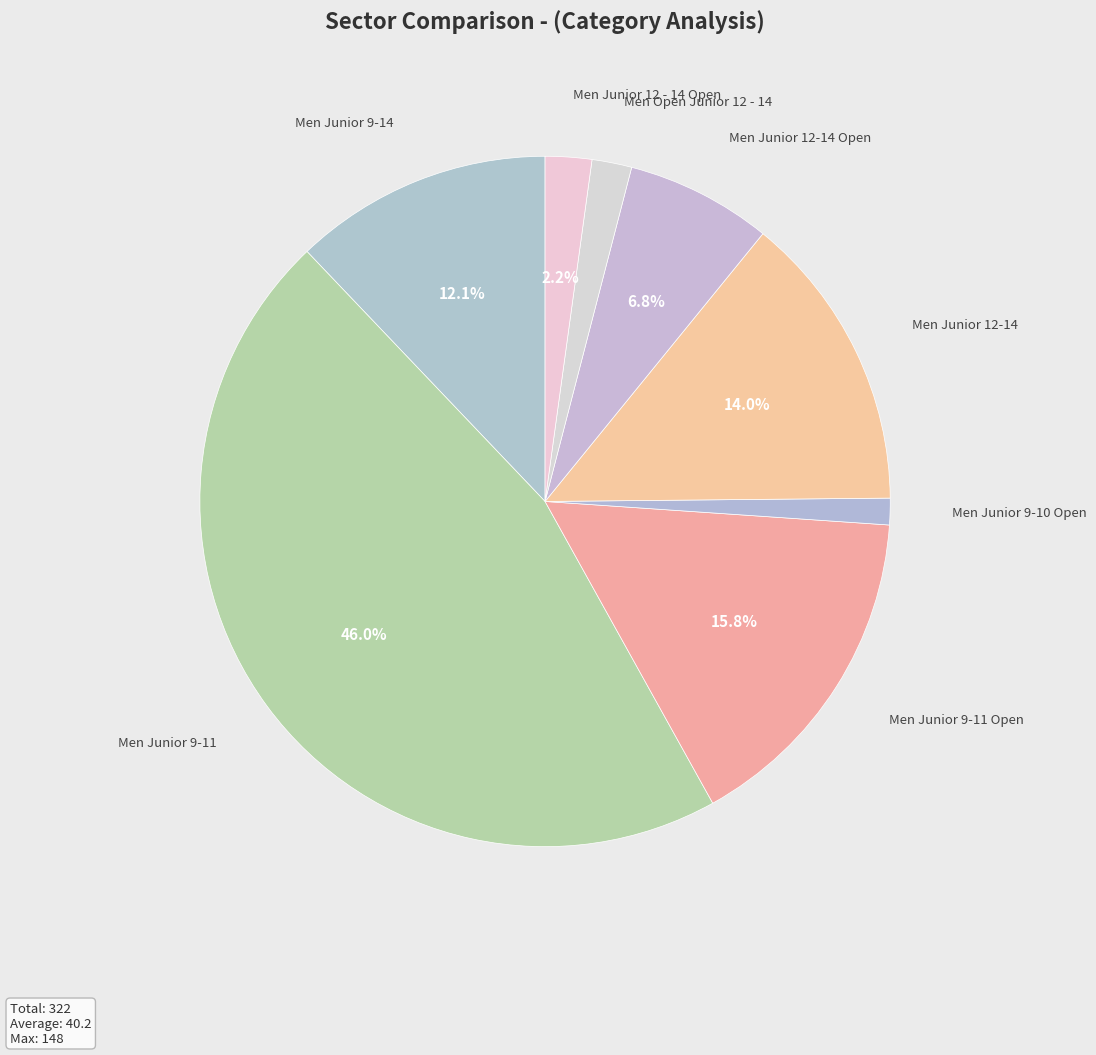

To the nearest percent, what is the average slice percentage?

12%